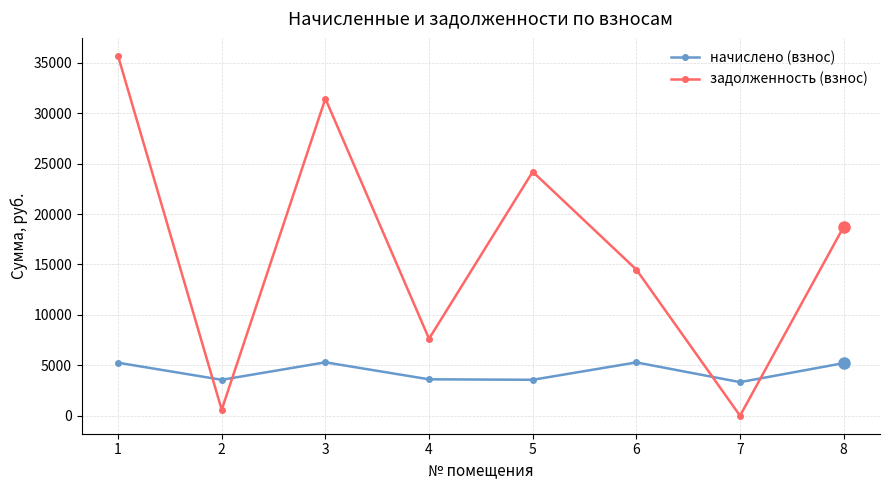

How many interior local peaks does the начислено (взнос) series have?

2